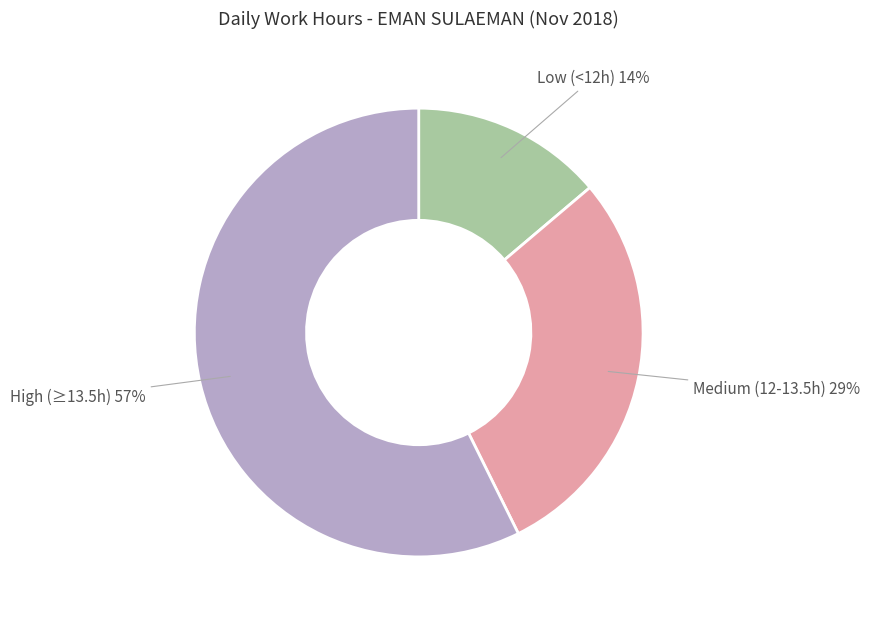

Is there a majority slice in this chart?

Yes